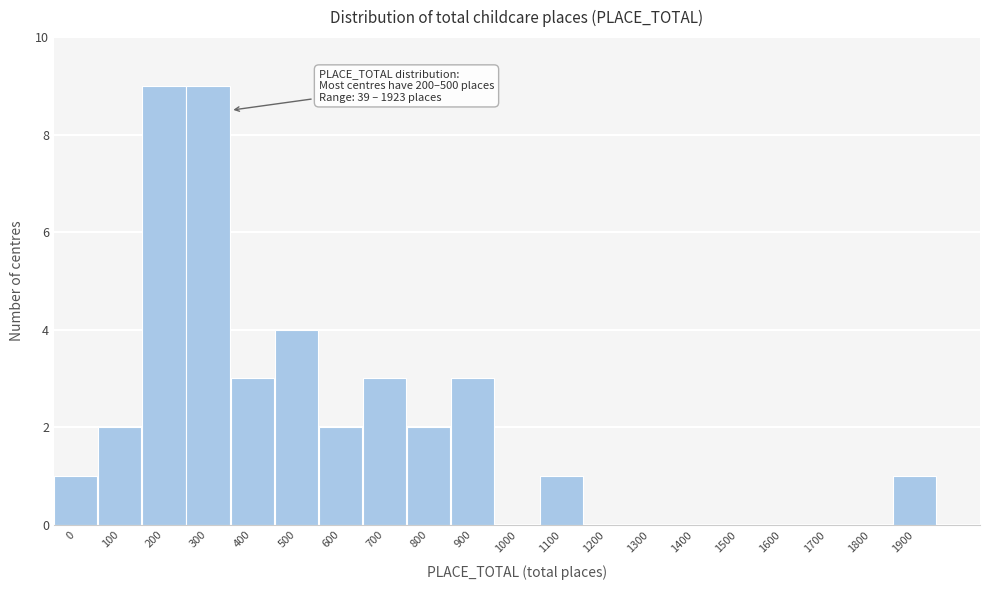

Reading left to right, extract all data points from this chart.

0=1	100=2	200=9	300=9	400=3	500=4	600=2	700=3	800=2	900=3	1000=0	1100=1	1200=0	1300=0	1400=0	1500=0	1600=0	1700=0	1800=0	1900=1